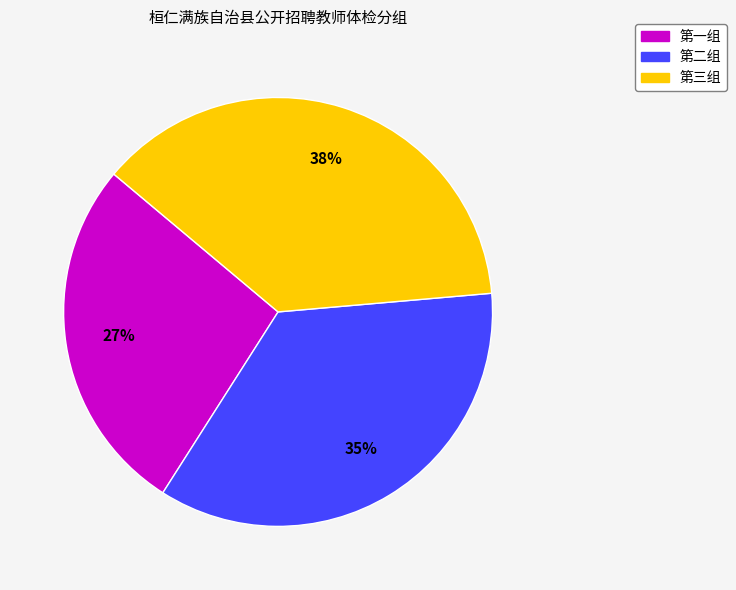

How many slices are in this pie chart?

3